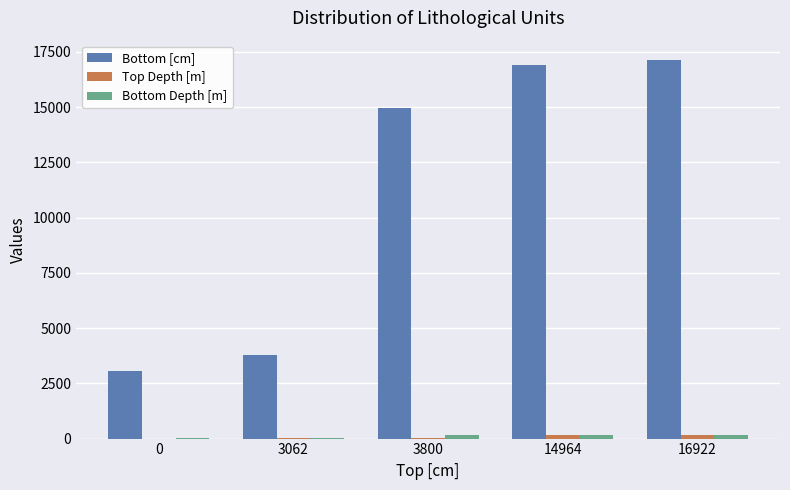

Is it true that Bottom [cm] equals 1193.3 at 0?

False